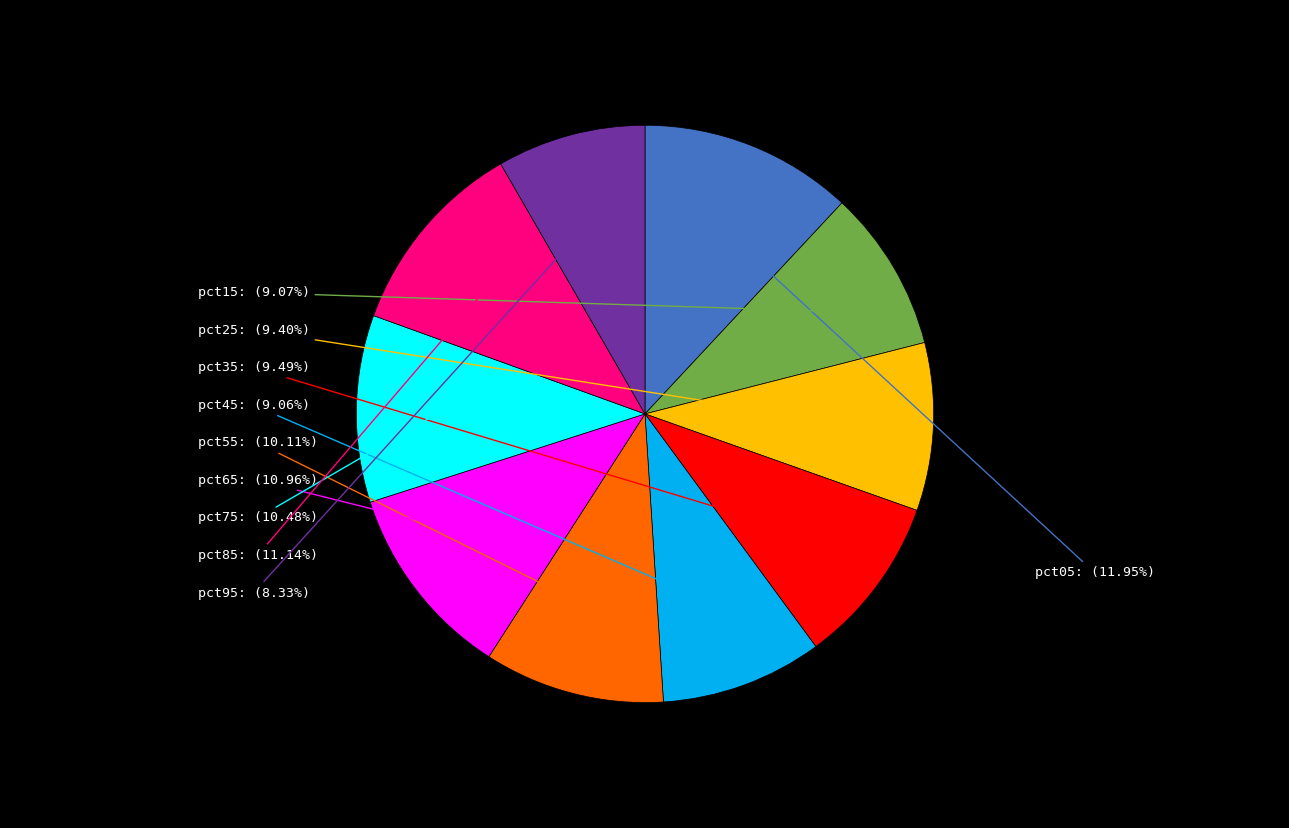

To the nearest percent, what portion does pct15 represent?

9%